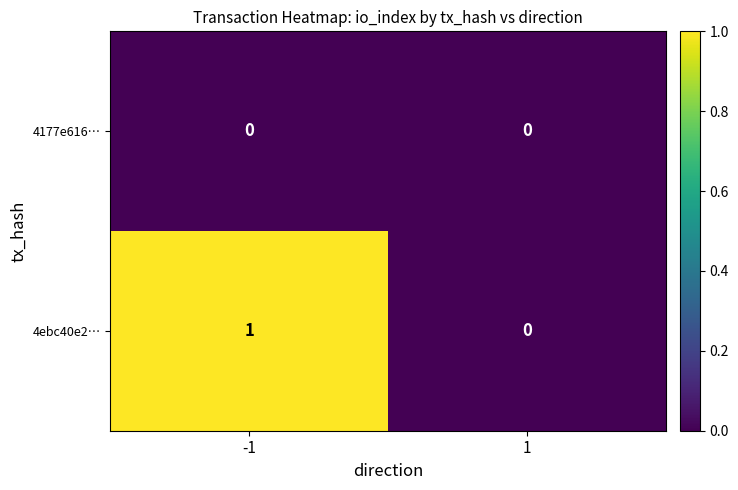

Rank the series by their maximum value, from lowest to highest.

4177e616…, 4ebc40e2…